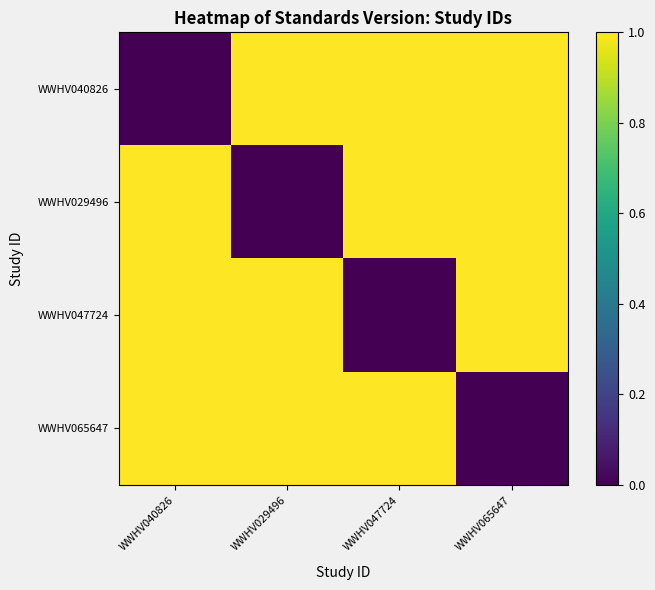

Reading right to left, extract all data points from this chart.

WWHV040826: WWHV065647=1	WWHV047724=1	WWHV029496=1	WWHV040826=0
WWHV029496: WWHV065647=1	WWHV047724=1	WWHV029496=0	WWHV040826=1
WWHV047724: WWHV065647=1	WWHV047724=0	WWHV029496=1	WWHV040826=1
WWHV065647: WWHV065647=0	WWHV047724=1	WWHV029496=1	WWHV040826=1